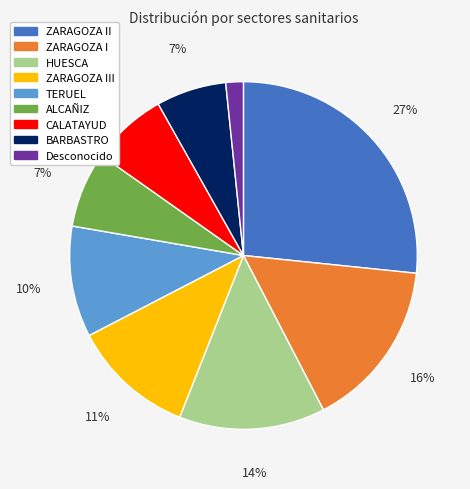

Is there a majority slice in this chart?

No